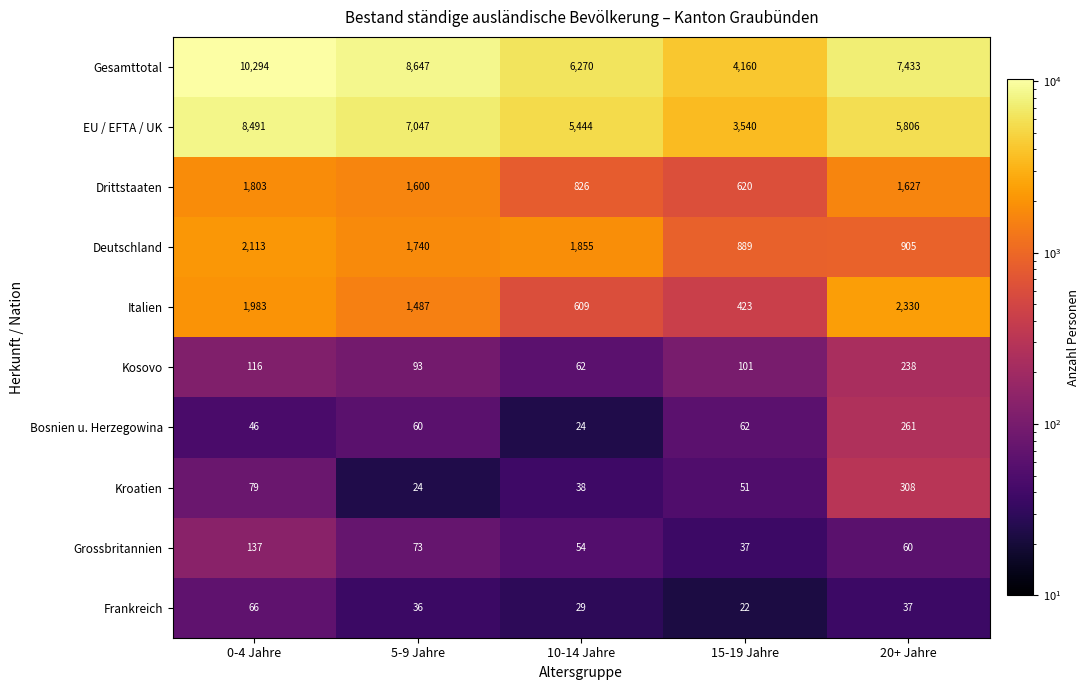

What value does the Kroatien series have at 15-19 Jahre, to the nearest 10?

50